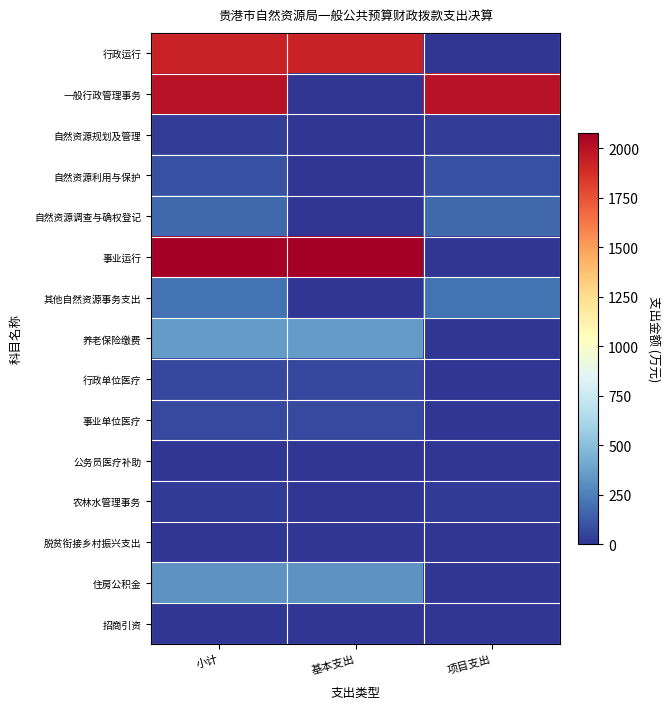

Reading left to right, list all the values displayed in this chart.

行政运行: 小计=1924.7	基本支出=1924.7	项目支出=0.0
一般行政管理事务: 小计=1991.4	基本支出=0.0	项目支出=1991.4
自然资源规划及管理: 小计=31.0	基本支出=0.0	项目支出=31.0
自然资源利用与保护: 小计=96.1	基本支出=0.0	项目支出=96.1
自然资源调查与确权登记: 小计=178.2	基本支出=0.0	项目支出=178.2
事业运行: 小计=2077.8	基本支出=2077.8	项目支出=0.0
其他自然资源事务支出: 小计=205.4	基本支出=0.0	项目支出=205.4
养老保险缴费: 小计=349.3	基本支出=349.3	项目支出=0.0
行政单位医疗: 小计=58.7	基本支出=58.7	项目支出=0.0
事业单位医疗: 小计=65.5	基本支出=65.5	项目支出=0.0
公务员医疗补助: 小计=2.6	基本支出=2.6	项目支出=0.0
农林水管理事务: 小计=19.4	基本支出=0.0	项目支出=19.4
脱贫衔接乡村振兴支出: 小计=6.7	基本支出=0.0	项目支出=6.7
住房公积金: 小计=324.1	基本支出=324.1	项目支出=0.0
招商引资: 小计=1.1	基本支出=0.0	项目支出=1.1